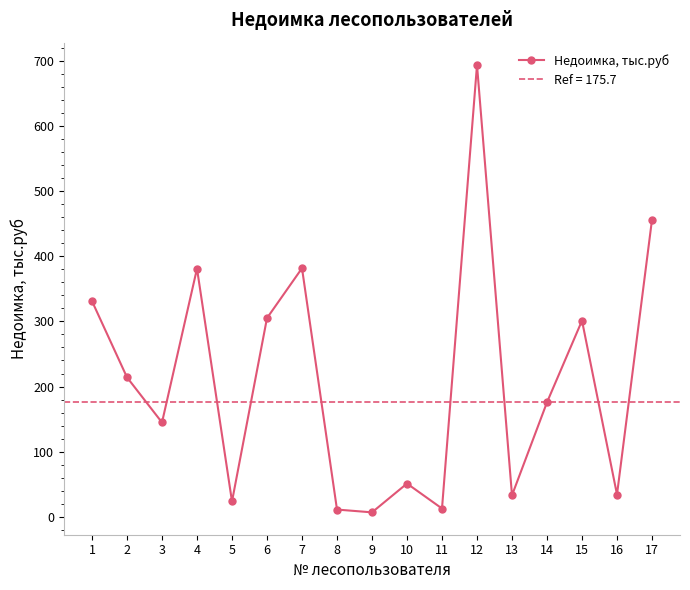

How many interior local peaks (higher than both neighbors) does the data have?

5